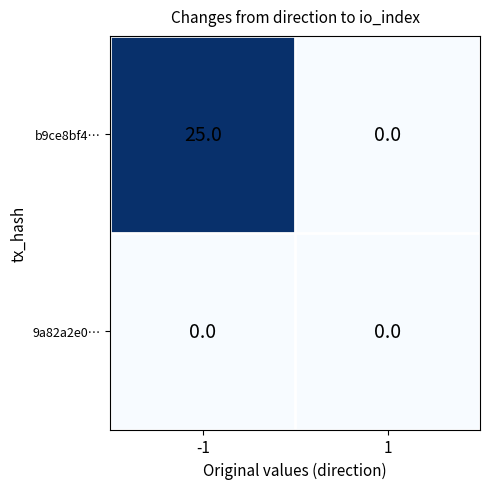

The b9ce8bf4… series shows 42 at -1. True or false?

False